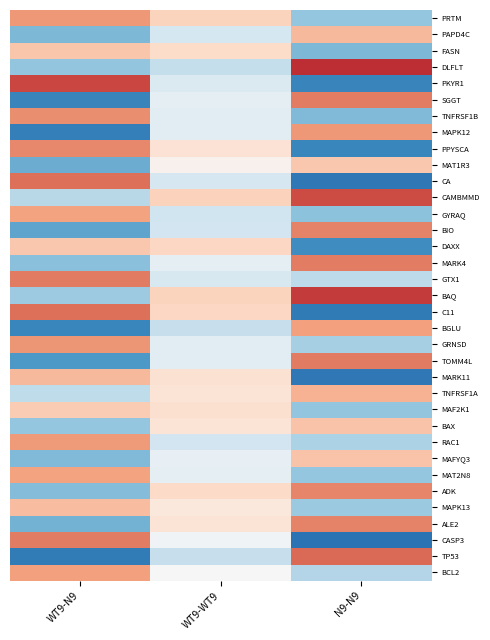

Reading right to left, transcribe all the data shown in this chart.

PRTM: N9-N9=-0.8	WT9-WT9=0.5	WT9-N9=0.9
PAPD4C: N9-N9=0.7	WT9-WT9=-0.3	WT9-N9=-0.9
FASN: N9-N9=-0.9	WT9-WT9=0.4	WT9-N9=0.6
DLFLT: N9-N9=1.5	WT9-WT9=-0.5	WT9-N9=-0.8
PKYR1: N9-N9=-1.3	WT9-WT9=-0.3	WT9-N9=1.3
SGGT: N9-N9=1.0	WT9-WT9=-0.2	WT9-N9=-1.3
TNFRSF1B: N9-N9=-0.9	WT9-WT9=-0.2	WT9-N9=0.9
MAPK12: N9-N9=0.9	WT9-WT9=-0.2	WT9-N9=-1.4
PPYSCA: N9-N9=-1.3	WT9-WT9=0.3	WT9-N9=1.0
MAT1R3: N9-N9=0.5	WT9-WT9=0.1	WT9-N9=-1.0
CA: N9-N9=-1.4	WT9-WT9=-0.3	WT9-N9=1.1
CAMBMMD: N9-N9=1.3	WT9-WT9=0.5	WT9-N9=-0.6
GYRAQ: N9-N9=-0.8	WT9-WT9=-0.4	WT9-N9=0.8
BIO: N9-N9=1.0	WT9-WT9=-0.4	WT9-N9=-1.1
DAXX: N9-N9=-1.2	WT9-WT9=0.4	WT9-N9=0.5
MARK4: N9-N9=1.0	WT9-WT9=-0.2	WT9-N9=-0.8
GTX1: N9-N9=-0.5	WT9-WT9=-0.3	WT9-N9=1.0
BAQ: N9-N9=1.4	WT9-WT9=0.4	WT9-N9=-0.7
C11: N9-N9=-1.4	WT9-WT9=0.4	WT9-N9=1.1
BGLU: N9-N9=0.8	WT9-WT9=-0.5	WT9-N9=-1.3
GRNSD: N9-N9=-0.7	WT9-WT9=-0.2	WT9-N9=0.9
TOMM4L: N9-N9=1.0	WT9-WT9=-0.2	WT9-N9=-1.1
MARK11: N9-N9=-1.4	WT9-WT9=0.3	WT9-N9=0.6
TNFRSF1A: N9-N9=0.7	WT9-WT9=0.3	WT9-N9=-0.5
MAF2K1: N9-N9=-0.8	WT9-WT9=0.3	WT9-N9=0.5
BAX: N9-N9=0.6	WT9-WT9=0.3	WT9-N9=-0.8
RAC1: N9-N9=-0.6	WT9-WT9=-0.4	WT9-N9=0.9
MAFYQ3: N9-N9=0.6	WT9-WT9=-0.2	WT9-N9=-0.9
MAT2N8: N9-N9=-0.8	WT9-WT9=-0.2	WT9-N9=0.8
ADK: N9-N9=1.0	WT9-WT9=0.4	WT9-N9=-0.9
MAPK13: N9-N9=-0.7	WT9-WT9=0.2	WT9-N9=0.6
ALE2: N9-N9=1.0	WT9-WT9=0.3	WT9-N9=-0.9
CASP3: N9-N9=-1.5	WT9-WT9=-0.1	WT9-N9=1.0
TP53: N9-N9=1.1	WT9-WT9=-0.5	WT9-N9=-1.4
BCL2: N9-N9=-0.6	WT9-WT9=0.0	WT9-N9=0.8